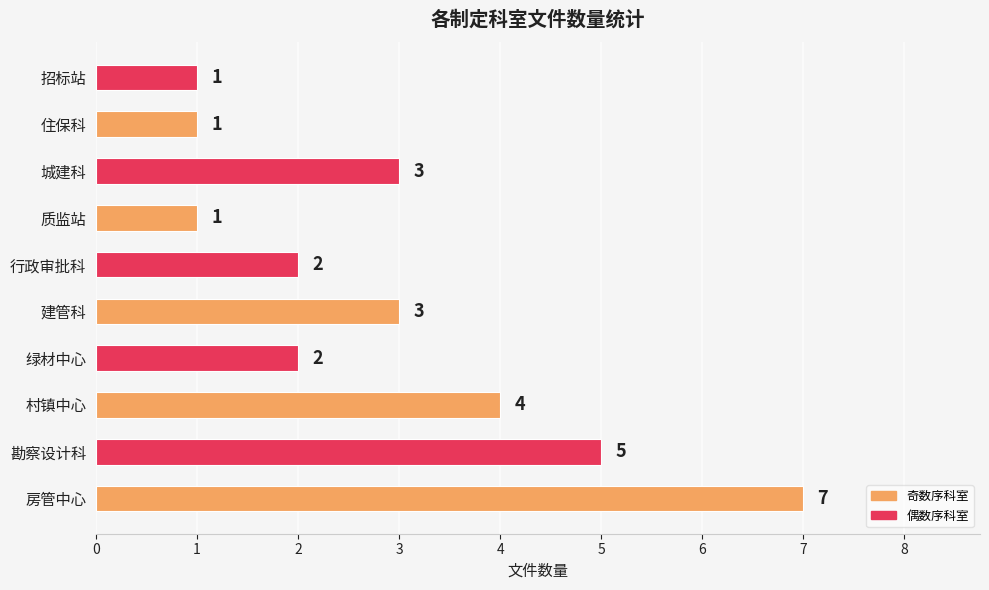

What is the sum of all values?

29